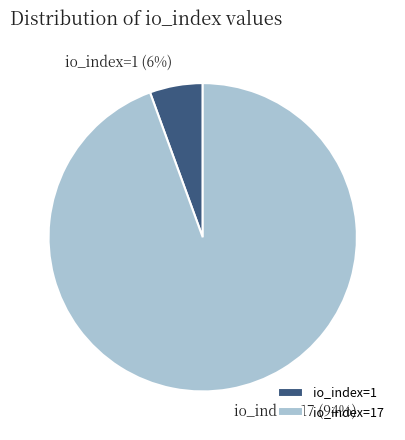

The io_index=17 slice represents 88% of the pie. True or false?

False